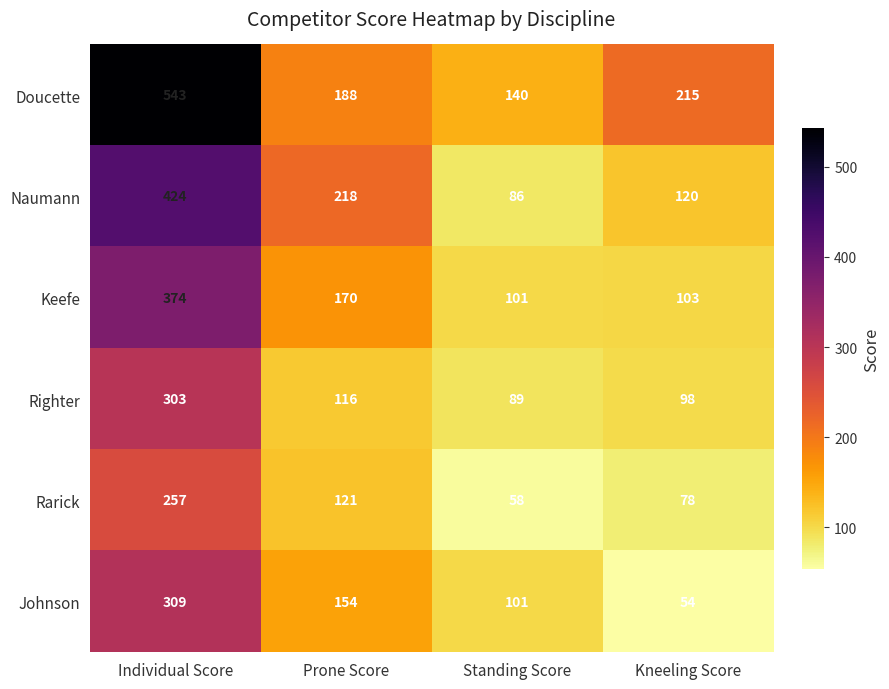

At how many categories does at least one series exceed 523?

1